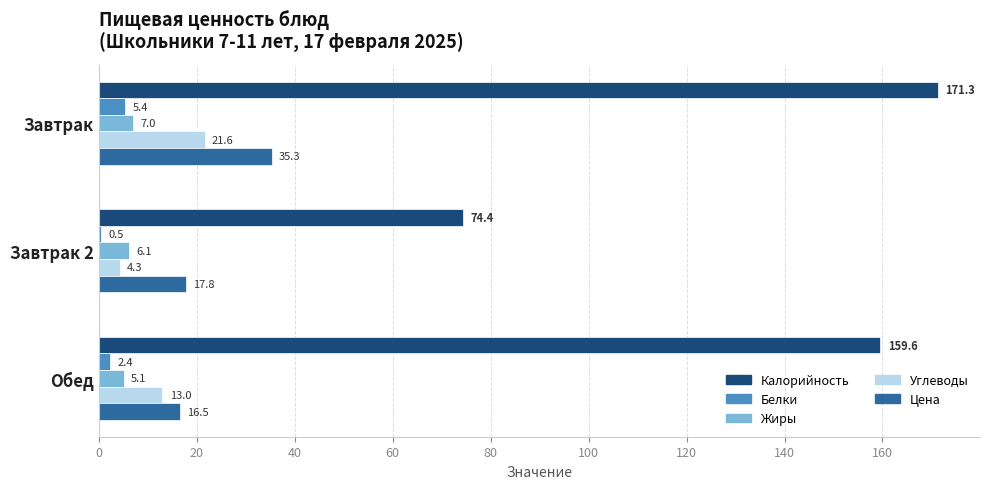

At which category does the chart reach its peak across all series?

Завтрак